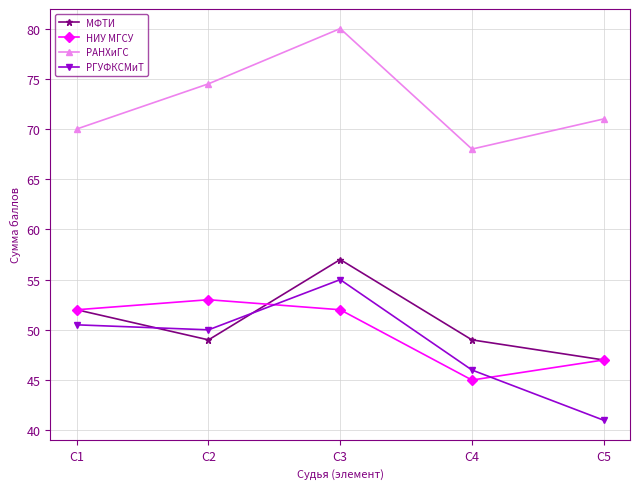

What is the average value of the НИУ МГСУ series?

49.8